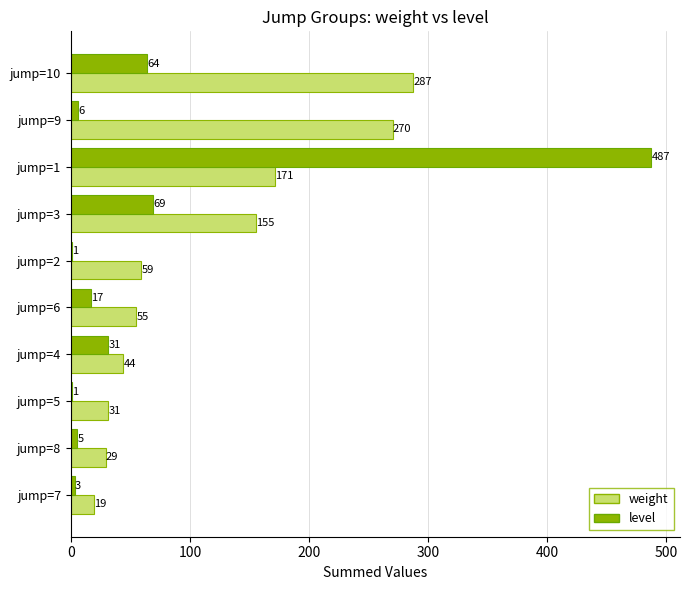

The weight series shows 270 at jump=9. True or false?

True